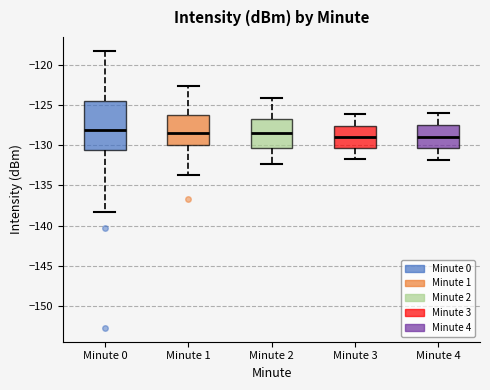

Where does the median line of the box for Minute 4 sit on the y-axis? The values are not printed on the chart, so give them approximately, as read against the axis.

-129.0